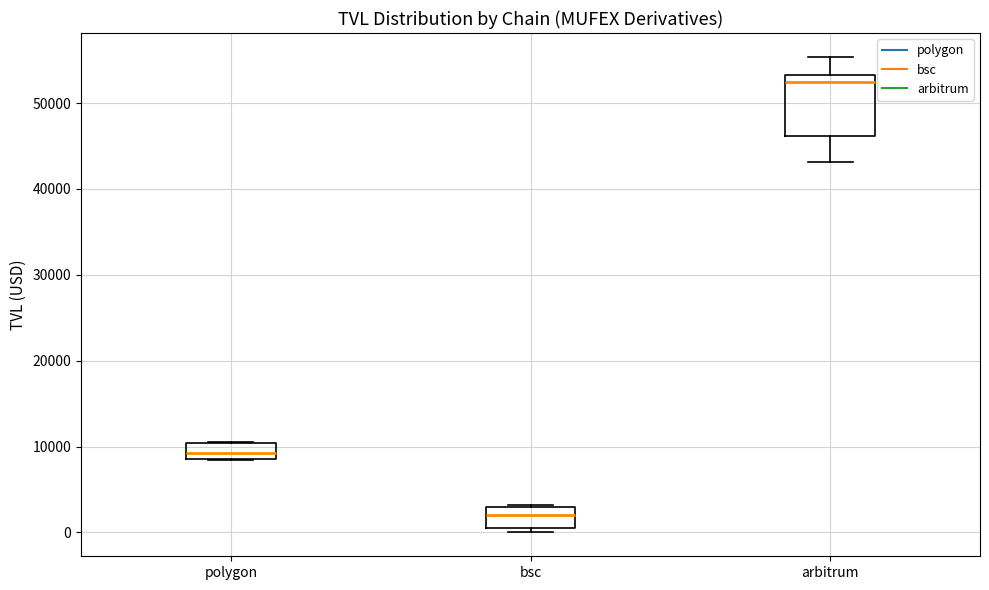

Reading left to right, transcribe this box plot: for each box, give where its median line is, the range the box spans, and where its two whiskers end, as read against the y-axis. The values are not printed on the chart, so give them approximately, as read against the axis.

polygon: median 9000 (inside the box), box 9000 to 10000, whiskers 8000 to 11000
bsc: median 2000, box 1000 to 3000, whiskers 0 to 3000
arbitrum: median 52000, box 46000 to 53000, whiskers 43000 to 55000